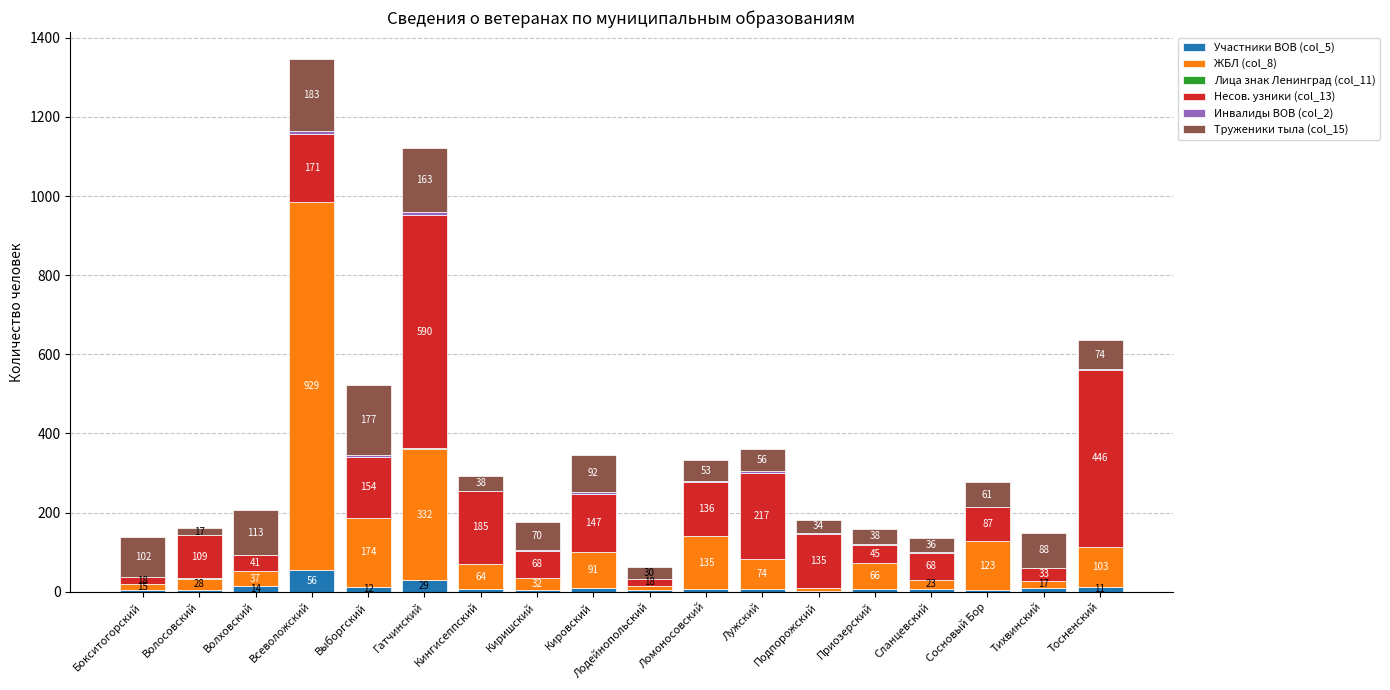

Where does the Участники ВОВ (col_5) series first go above 7?

Волховский